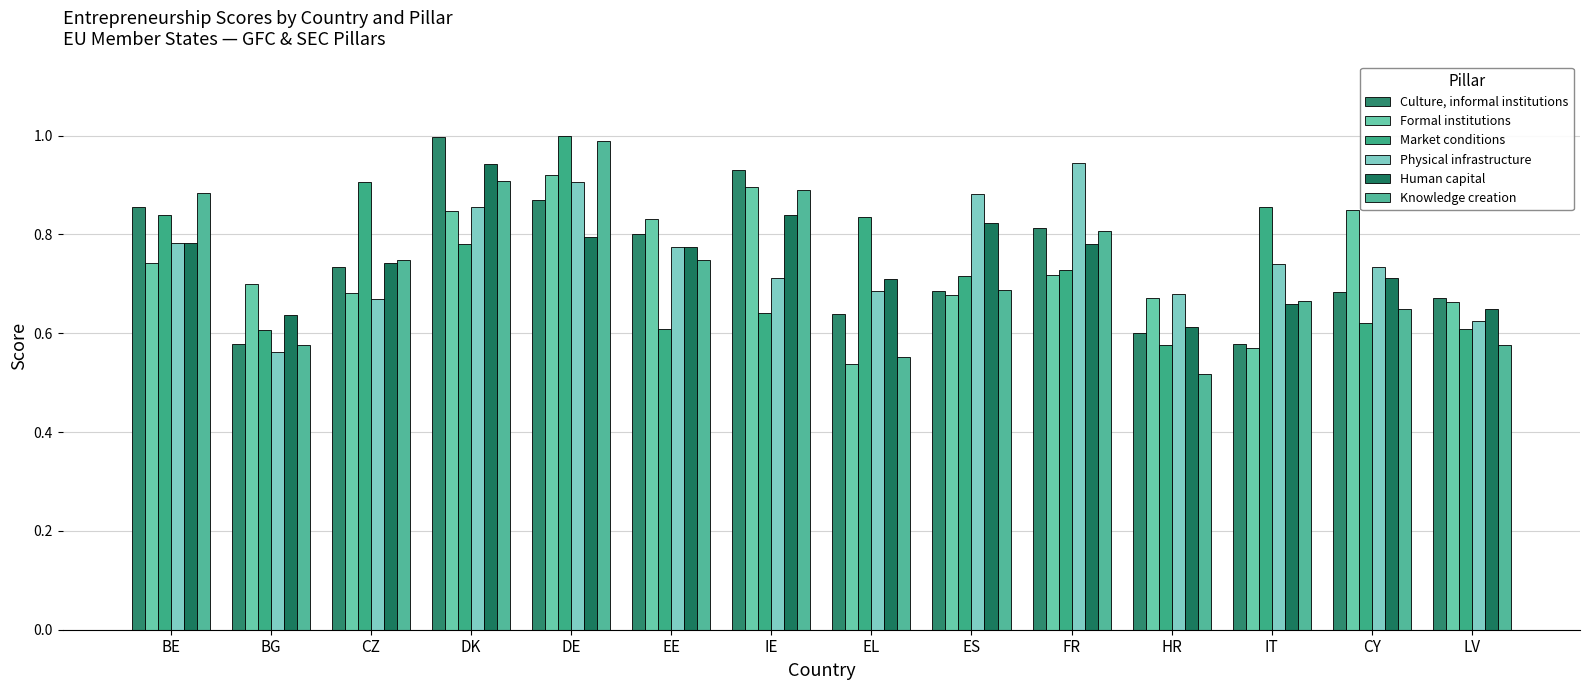

What is the average value of the Physical infrastructure series?

0.8